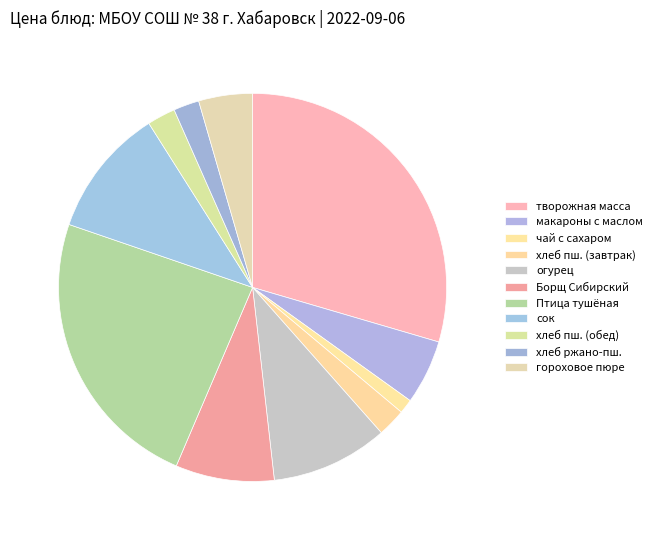

Approximately how many times larger is the value at сок compared to творожная масса?

0.4